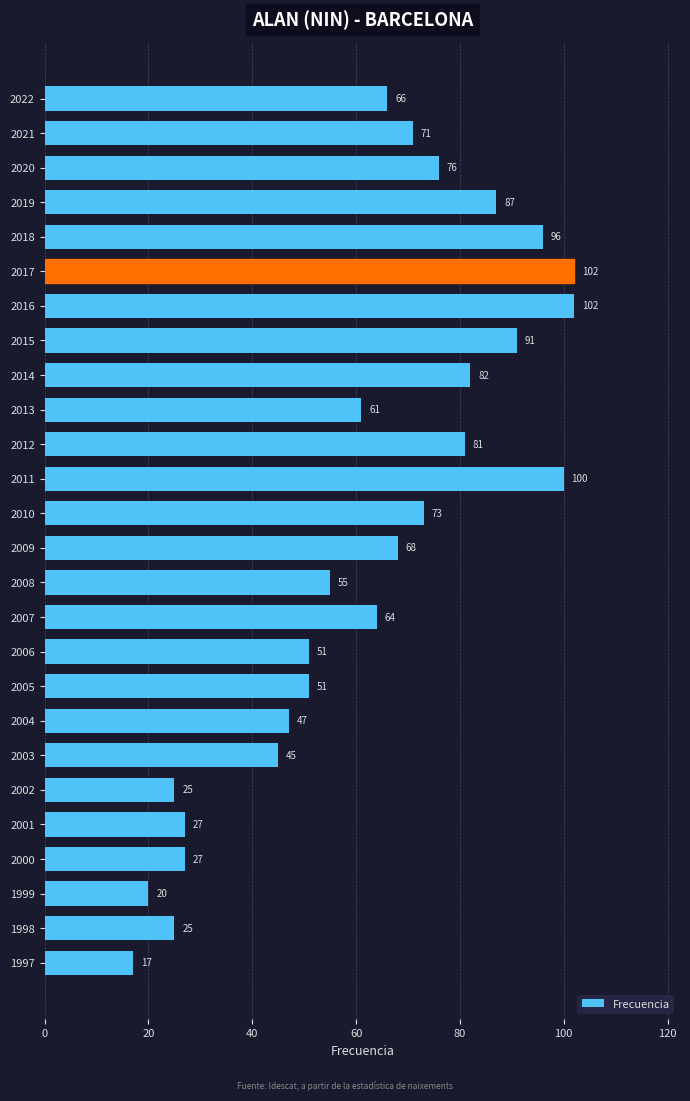

Which has a higher value, 2015 or 2011?

2011